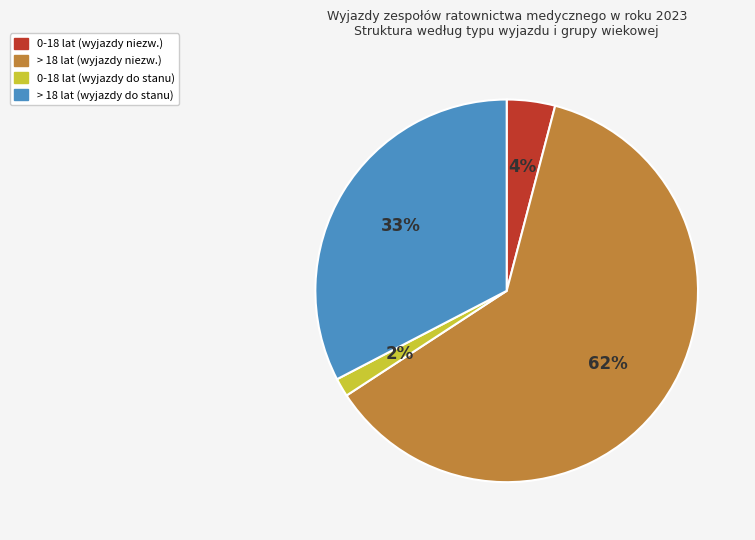

Is the sum of > 18 lat (wyjazdy niezw.) and 0-18 lat (wyjazdy do stanu) greater than half?

Yes